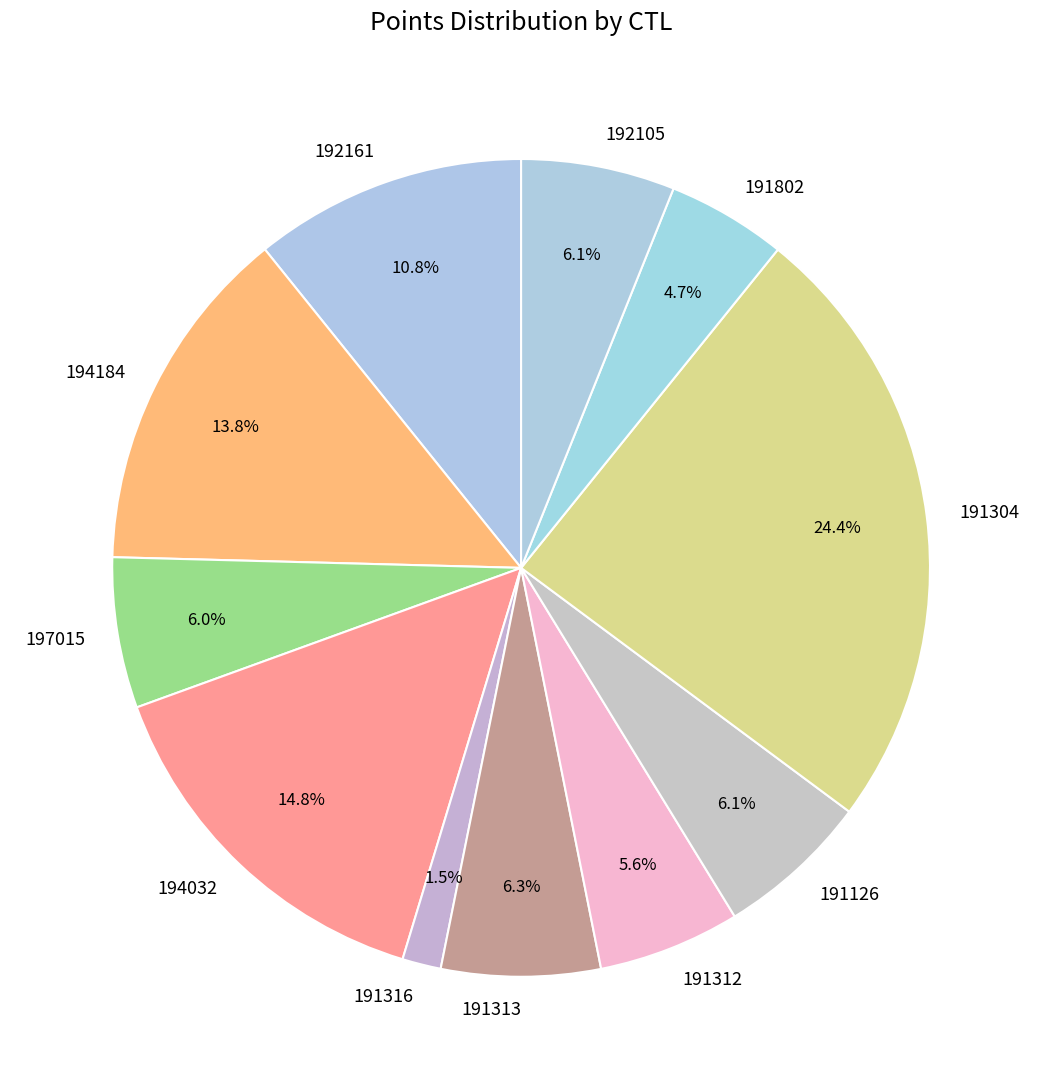

To the nearest percent, what is the average slice percentage?

9%